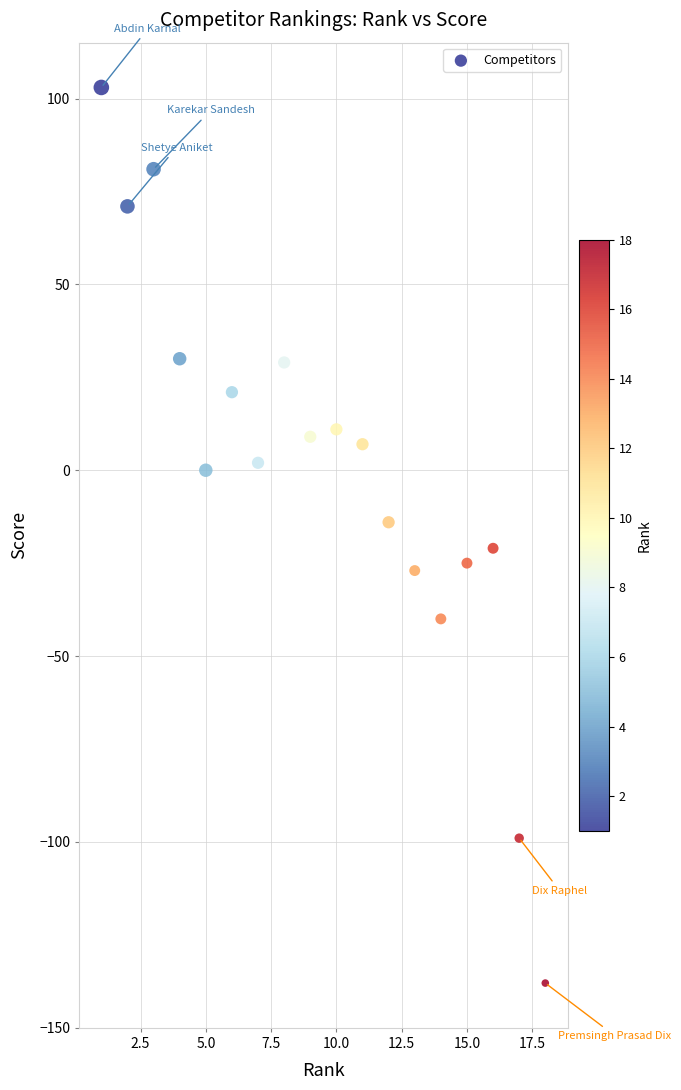

What is the range of X values (max minus min)?

17